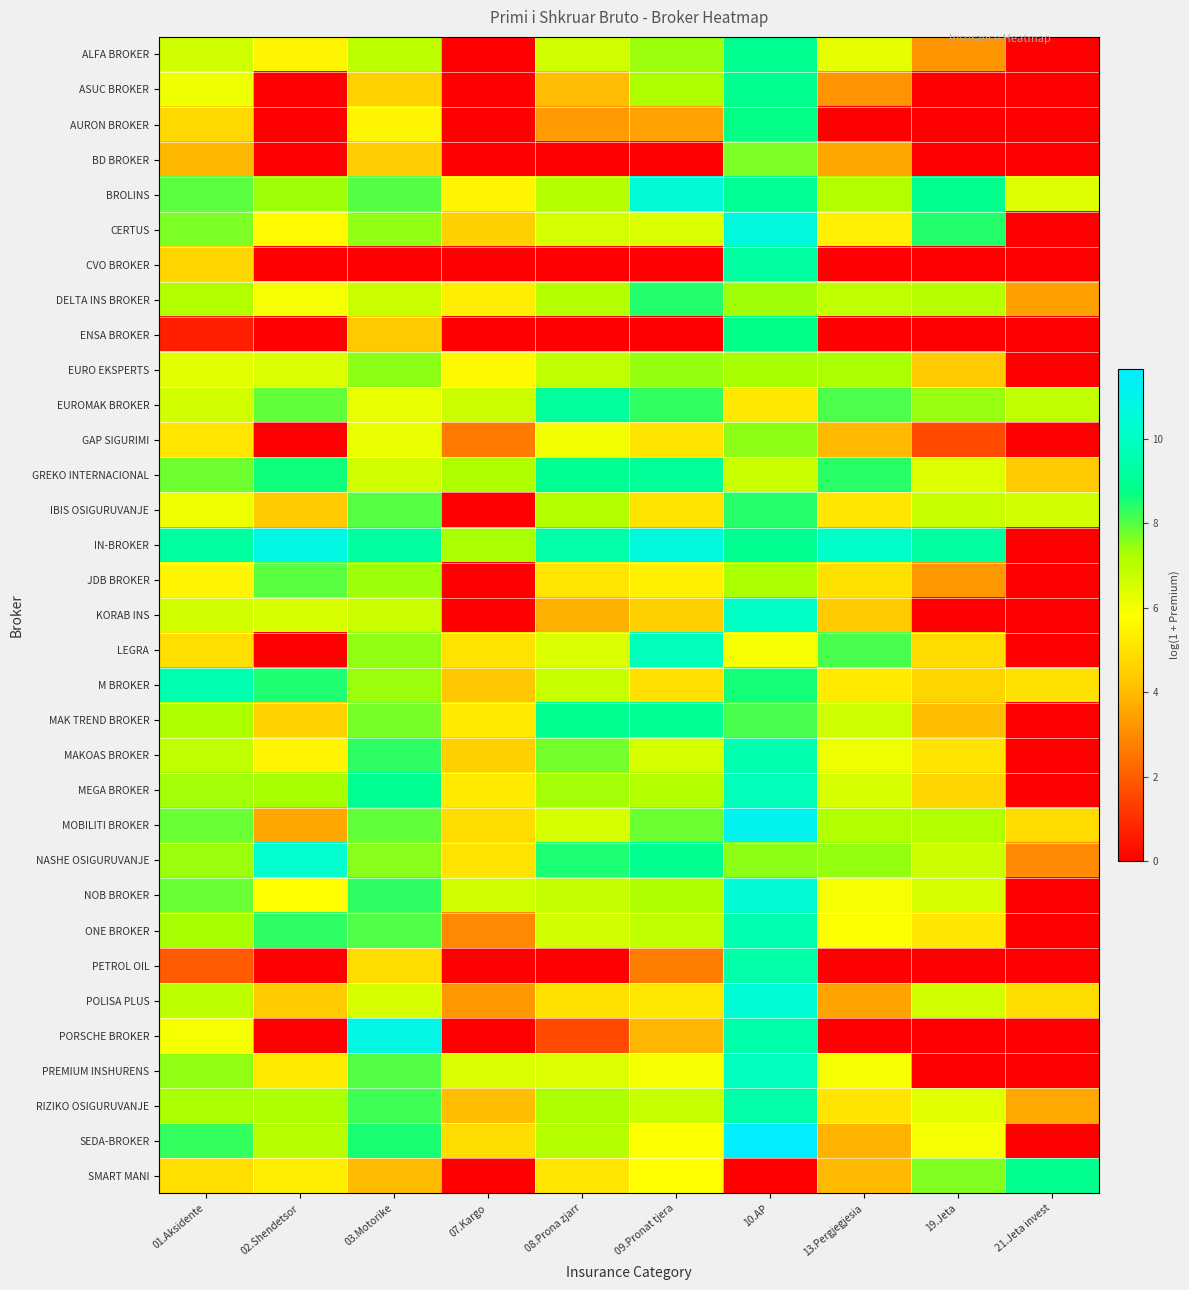

Reading right to left, extract all data points from this chart.

ALFA BROKER: 21.Jeta invest=0.0	19.Jeta=3.2	13.Pergjegjesia=6.3	10.AP=8.9	09.Pronat tjera=7.4	08.Prona zjarr=6.6	07.Kargo=0.0	03.Motorike=6.9	02.Shendetsor=5.5	01.Aksidente=6.6
ASUC BROKER: 21.Jeta invest=0.0	19.Jeta=0.0	13.Pergjegjesia=3.2	10.AP=8.9	09.Pronat tjera=7.2	08.Prona zjarr=4.0	07.Kargo=0.0	03.Motorike=4.5	02.Shendetsor=0.0	01.Aksidente=6.1
AURON BROKER: 21.Jeta invest=0.0	19.Jeta=0.0	13.Pergjegjesia=0.0	10.AP=8.7	09.Pronat tjera=3.5	08.Prona zjarr=3.3	07.Kargo=0.0	03.Motorike=5.5	02.Shendetsor=0.0	01.Aksidente=4.7
BD BROKER: 21.Jeta invest=0.0	19.Jeta=0.0	13.Pergjegjesia=3.6	10.AP=7.7	09.Pronat tjera=0.0	08.Prona zjarr=0.0	07.Kargo=0.0	03.Motorike=4.4	02.Shendetsor=0.0	01.Aksidente=4.0
BROLINS: 21.Jeta invest=6.4	19.Jeta=8.9	13.Pergjegjesia=7.2	10.AP=9.0	09.Pronat tjera=10.5	08.Prona zjarr=7.1	07.Kargo=5.5	03.Motorike=8.0	02.Shendetsor=7.4	01.Aksidente=8.0
CERTUS: 21.Jeta invest=0.0	19.Jeta=8.4	13.Pergjegjesia=5.4	10.AP=10.7	09.Pronat tjera=6.5	08.Prona zjarr=6.6	07.Kargo=4.5	03.Motorike=7.5	02.Shendetsor=5.7	01.Aksidente=7.7
CVO BROKER: 21.Jeta invest=0.0	19.Jeta=0.0	13.Pergjegjesia=0.0	10.AP=9.3	09.Pronat tjera=0.0	08.Prona zjarr=0.0	07.Kargo=0.0	03.Motorike=0.0	02.Shendetsor=0.0	01.Aksidente=4.7
DELTA INS BROKER: 21.Jeta invest=3.4	19.Jeta=7.0	13.Pergjegjesia=6.9	10.AP=7.4	09.Pronat tjera=8.4	08.Prona zjarr=7.1	07.Kargo=5.4	03.Motorike=6.7	02.Shendetsor=6.0	01.Aksidente=7.1
ENSA BROKER: 21.Jeta invest=0.0	19.Jeta=0.0	13.Pergjegjesia=0.0	10.AP=8.7	09.Pronat tjera=0.0	08.Prona zjarr=0.0	07.Kargo=0.0	03.Motorike=4.4	02.Shendetsor=0.0	01.Aksidente=0.7
EURO EKSPERTS: 21.Jeta invest=0.0	19.Jeta=4.3	13.Pergjegjesia=7.3	10.AP=7.3	09.Pronat tjera=7.4	08.Prona zjarr=6.9	07.Kargo=5.6	03.Motorike=7.5	02.Shendetsor=6.4	01.Aksidente=6.3
EUROMAK BROKER: 21.Jeta invest=6.9	19.Jeta=7.4	13.Pergjegjesia=8.1	10.AP=5.2	09.Pronat tjera=8.3	08.Prona zjarr=9.2	07.Kargo=6.7	03.Motorike=6.2	02.Shendetsor=7.9	01.Aksidente=6.6
GAP SIGURIMI: 21.Jeta invest=0.0	19.Jeta=1.6	13.Pergjegjesia=4.0	10.AP=7.5	09.Pronat tjera=5.1	08.Prona zjarr=6.1	07.Kargo=2.6	03.Motorike=6.2	02.Shendetsor=0.0	01.Aksidente=5.1
GREKO INTERNACIONAL: 21.Jeta invest=4.4	19.Jeta=6.4	13.Pergjegjesia=8.4	10.AP=6.7	09.Pronat tjera=9.0	08.Prona zjarr=9.0	07.Kargo=7.2	03.Motorike=6.6	02.Shendetsor=8.6	01.Aksidente=7.8
IBIS OSIGURUVANJE: 21.Jeta invest=6.6	19.Jeta=6.8	13.Pergjegjesia=5.1	10.AP=8.4	09.Pronat tjera=5.0	08.Prona zjarr=7.1	07.Kargo=0.0	03.Motorike=8.0	02.Shendetsor=4.3	01.Aksidente=6.1
IN-BROKER: 21.Jeta invest=0.0	19.Jeta=9.2	13.Pergjegjesia=10.1	10.AP=8.9	09.Pronat tjera=10.7	08.Prona zjarr=9.4	07.Kargo=7.3	03.Motorike=9.2	02.Shendetsor=10.8	01.Aksidente=9.3
JDB BROKER: 21.Jeta invest=0.0	19.Jeta=3.3	13.Pergjegjesia=5.0	10.AP=7.3	09.Pronat tjera=5.5	08.Prona zjarr=5.1	07.Kargo=0.0	03.Motorike=7.4	02.Shendetsor=8.0	01.Aksidente=5.5
KORAB INS: 21.Jeta invest=0.0	19.Jeta=0.0	13.Pergjegjesia=4.4	10.AP=10.1	09.Pronat tjera=4.5	08.Prona zjarr=3.8	07.Kargo=0.0	03.Motorike=6.7	02.Shendetsor=6.5	01.Aksidente=6.6
LEGRA: 21.Jeta invest=0.0	19.Jeta=4.8	13.Pergjegjesia=8.1	10.AP=6.0	09.Pronat tjera=9.8	08.Prona zjarr=6.5	07.Kargo=5.0	03.Motorike=7.5	02.Shendetsor=0.0	01.Aksidente=4.9
M BROKER: 21.Jeta invest=5.0	19.Jeta=4.6	13.Pergjegjesia=5.3	10.AP=8.6	09.Pronat tjera=5.0	08.Prona zjarr=6.8	07.Kargo=4.3	03.Motorike=7.4	02.Shendetsor=8.5	01.Aksidente=9.6
MAK TREND BROKER: 21.Jeta invest=0.0	19.Jeta=4.1	13.Pergjegjesia=6.6	10.AP=8.1	09.Pronat tjera=9.0	08.Prona zjarr=8.9	07.Kargo=5.3	03.Motorike=7.7	02.Shendetsor=4.5	01.Aksidente=7.2
MAKOAS BROKER: 21.Jeta invest=0.0	19.Jeta=5.1	13.Pergjegjesia=6.1	10.AP=9.6	09.Pronat tjera=6.5	08.Prona zjarr=7.7	07.Kargo=4.5	03.Motorike=8.3	02.Shendetsor=5.6	01.Aksidente=6.9
MEGA BROKER: 21.Jeta invest=0.0	19.Jeta=4.7	13.Pergjegjesia=6.5	10.AP=9.8	09.Pronat tjera=7.1	08.Prona zjarr=7.3	07.Kargo=5.2	03.Motorike=9.0	02.Shendetsor=7.3	01.Aksidente=7.3
MOBILITI BROKER: 21.Jeta invest=4.8	19.Jeta=7.2	13.Pergjegjesia=7.2	10.AP=11.2	09.Pronat tjera=7.8	08.Prona zjarr=6.5	07.Kargo=4.8	03.Motorike=7.9	02.Shendetsor=3.6	01.Aksidente=7.8
NASHE OSIGURUVANJE: 21.Jeta invest=2.9	19.Jeta=6.7	13.Pergjegjesia=7.5	10.AP=7.5	09.Pronat tjera=8.9	08.Prona zjarr=8.5	07.Kargo=5.0	03.Motorike=7.6	02.Shendetsor=10.2	01.Aksidente=7.4
NOB BROKER: 21.Jeta invest=0.0	19.Jeta=6.5	13.Pergjegjesia=6.0	10.AP=10.5	09.Pronat tjera=7.2	08.Prona zjarr=6.9	07.Kargo=6.6	03.Motorike=8.4	02.Shendetsor=5.8	01.Aksidente=7.8
ONE BROKER: 21.Jeta invest=0.0	19.Jeta=5.2	13.Pergjegjesia=5.9	10.AP=9.6	09.Pronat tjera=6.9	08.Prona zjarr=6.6	07.Kargo=2.9	03.Motorike=8.0	02.Shendetsor=8.3	01.Aksidente=7.3
PETROL OIL: 21.Jeta invest=0.0	19.Jeta=0.0	13.Pergjegjesia=0.0	10.AP=9.4	09.Pronat tjera=2.7	08.Prona zjarr=0.0	07.Kargo=0.0	03.Motorike=4.8	02.Shendetsor=0.0	01.Aksidente=1.9
POLISA PLUS: 21.Jeta invest=4.9	19.Jeta=6.6	13.Pergjegjesia=3.5	10.AP=10.5	09.Pronat tjera=5.2	08.Prona zjarr=5.0	07.Kargo=3.3	03.Motorike=6.5	02.Shendetsor=4.3	01.Aksidente=6.9
PORSCHE BROKER: 21.Jeta invest=0.0	19.Jeta=0.0	13.Pergjegjesia=0.0	10.AP=9.5	09.Pronat tjera=3.9	08.Prona zjarr=1.6	07.Kargo=0.0	03.Motorike=10.9	02.Shendetsor=0.0	01.Aksidente=6.0
PREMIUM INSHURENS: 21.Jeta invest=0.0	19.Jeta=0.0	13.Pergjegjesia=6.0	10.AP=9.9	09.Pronat tjera=6.0	08.Prona zjarr=6.4	07.Kargo=6.5	03.Motorike=8.0	02.Shendetsor=5.2	01.Aksidente=7.5
RIZIKO OSIGURUVANJE: 21.Jeta invest=3.6	19.Jeta=6.3	13.Pergjegjesia=5.1	10.AP=9.4	09.Pronat tjera=6.8	08.Prona zjarr=7.2	07.Kargo=4.1	03.Motorike=8.2	02.Shendetsor=7.2	01.Aksidente=7.3
SEDA-BROKER: 21.Jeta invest=0.0	19.Jeta=6.0	13.Pergjegjesia=3.9	10.AP=11.7	09.Pronat tjera=5.9	08.Prona zjarr=7.1	07.Kargo=4.9	03.Motorike=8.5	02.Shendetsor=7.1	01.Aksidente=8.3
SMART MANI: 21.Jeta invest=8.9	19.Jeta=7.6	13.Pergjegjesia=4.0	10.AP=0.0	09.Pronat tjera=5.8	08.Prona zjarr=5.1	07.Kargo=0.0	03.Motorike=4.0	02.Shendetsor=5.3	01.Aksidente=4.9